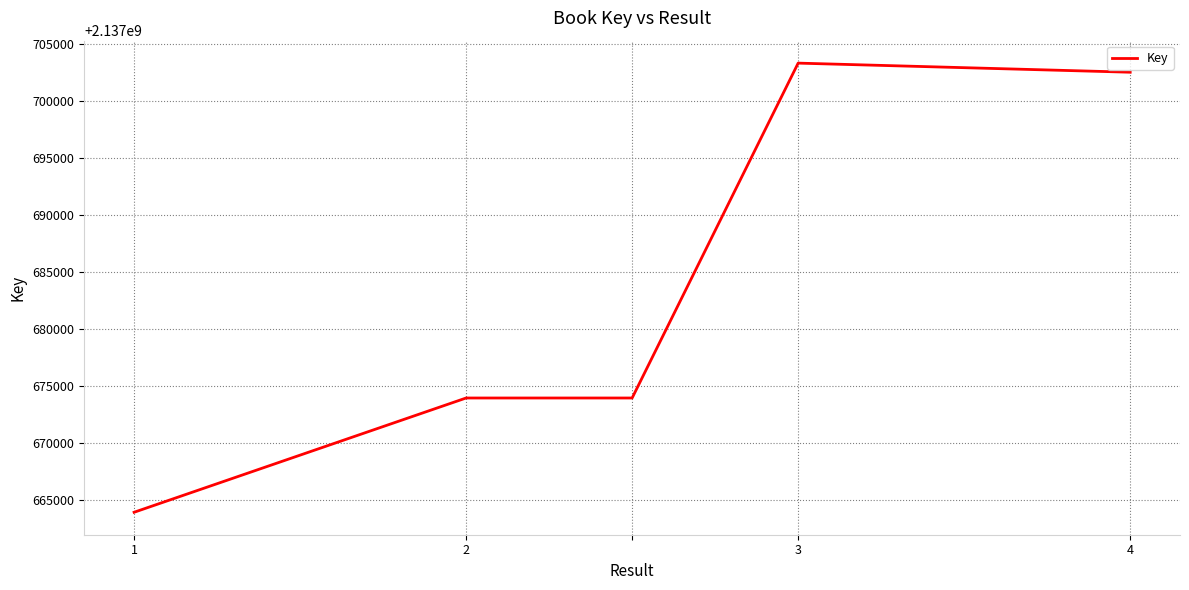

What is the minimum value shown in the chart?

2137663901